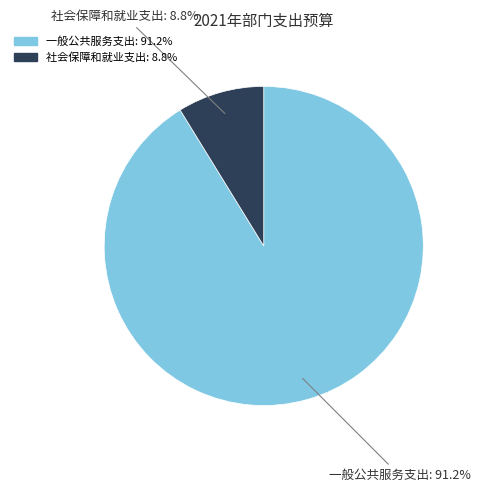

To the nearest percent, what is the difference between the 一般公共服务支出 and 社会保障和就业支出 slice percentages?

82%